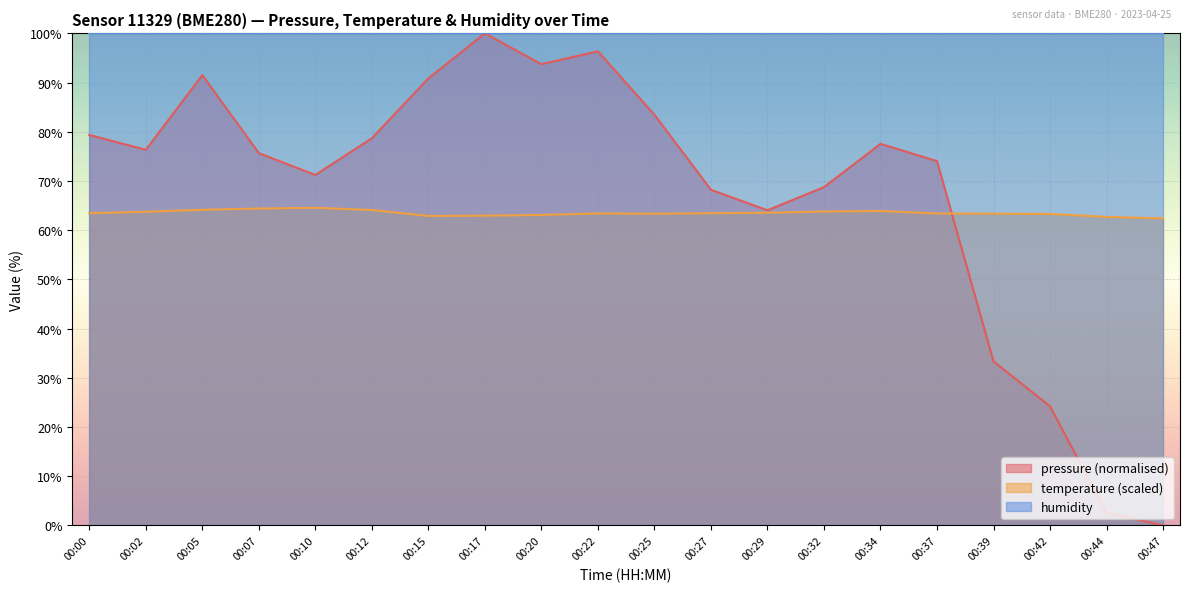

What is the sum of all temperature values?

1270.0